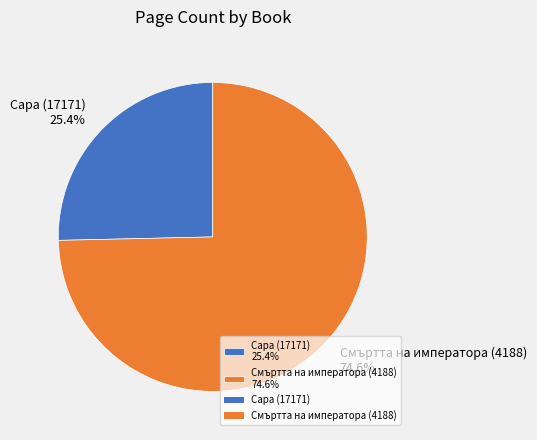

True or false: Сара (17171) accounts for 25% of the total.

True